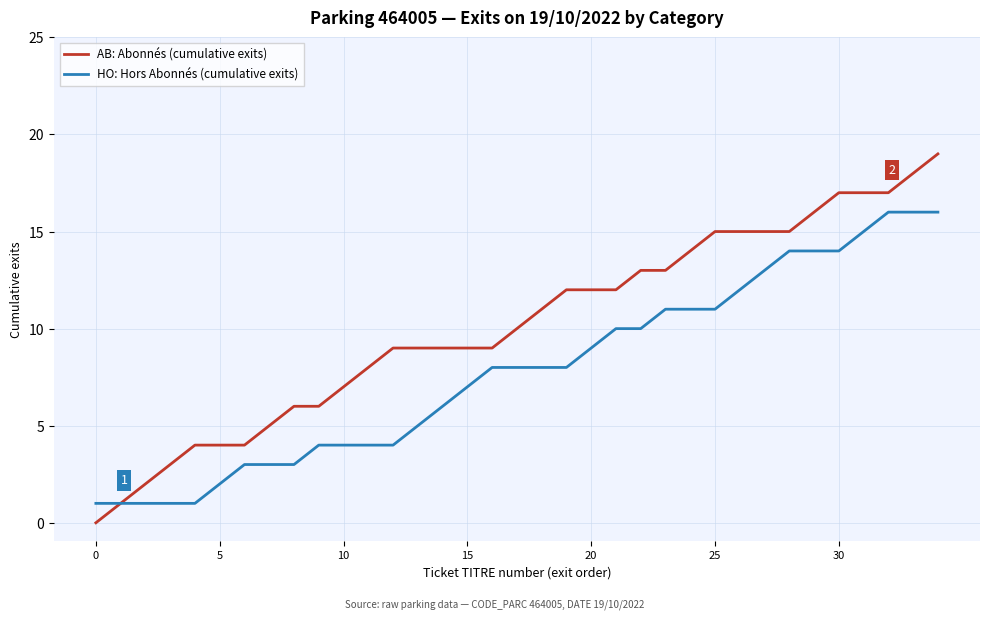

What is the highest value of the AB: Abonnés (cumulative exits) series?

19